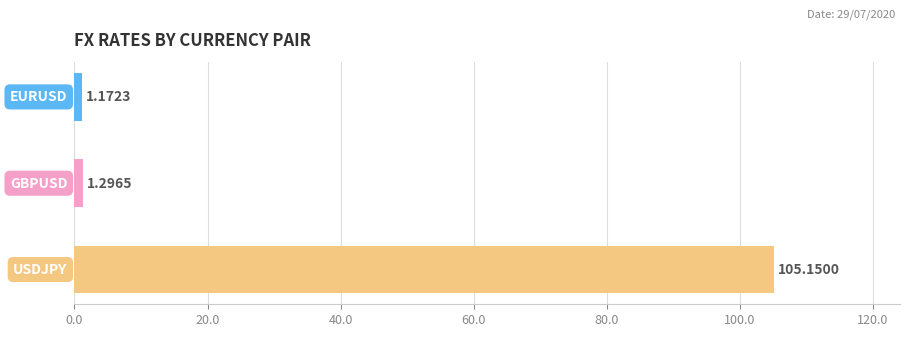

What is the average value?

35.9